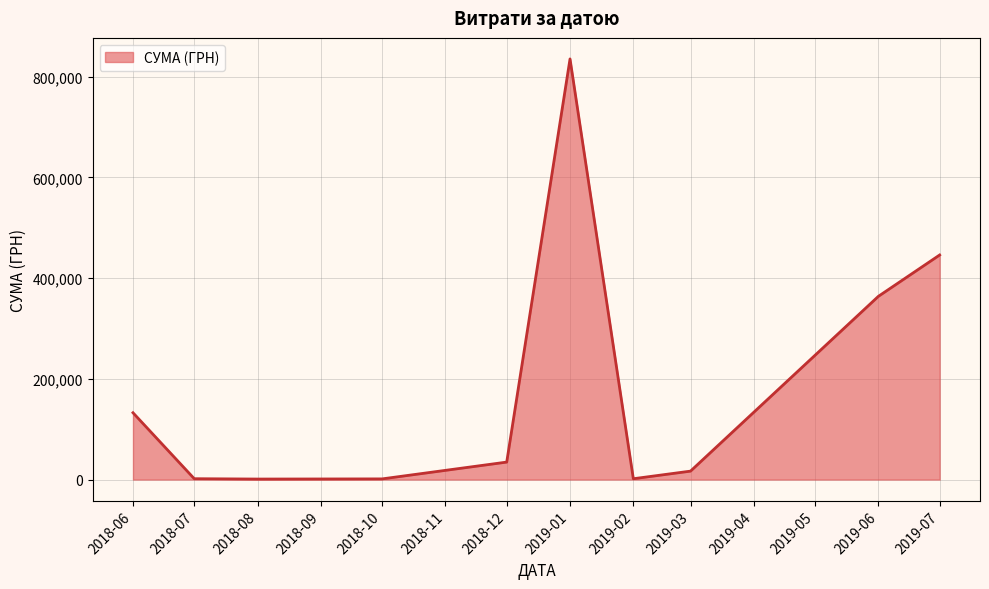

Between 2019-07 and 2019-06, which is larger?

2019-07